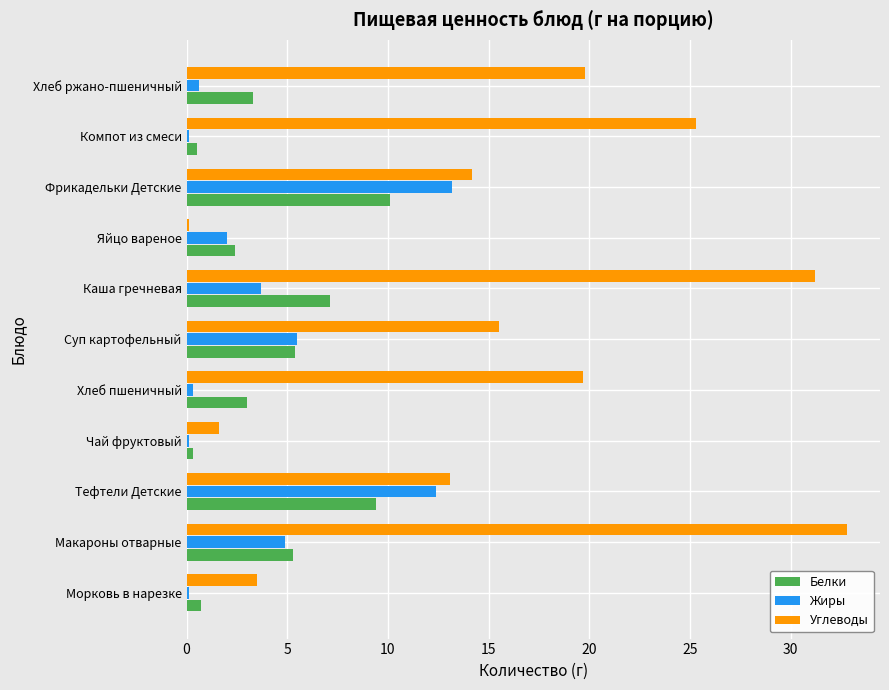

What is the maximum value for Белки?

10.1